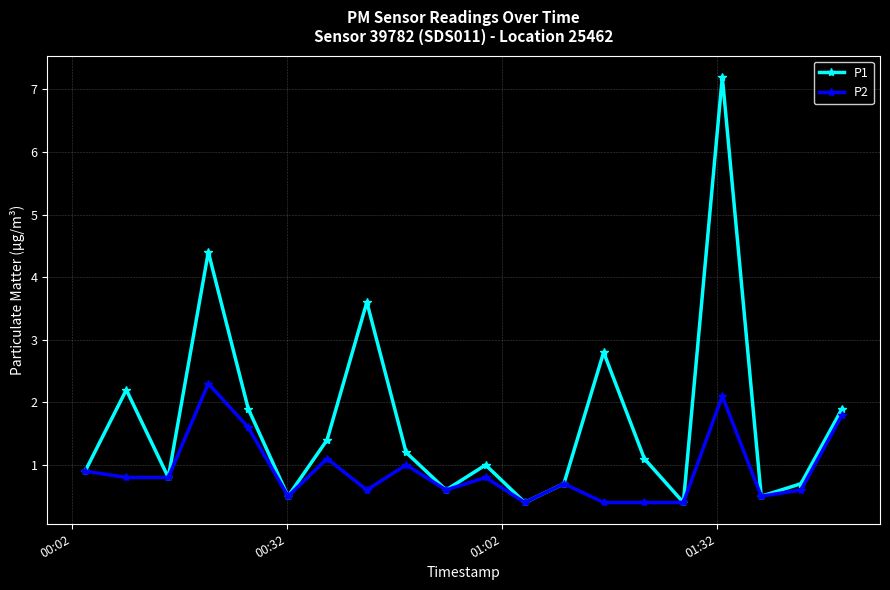

Rank the series by their maximum value, from highest to lowest.

P1, P2